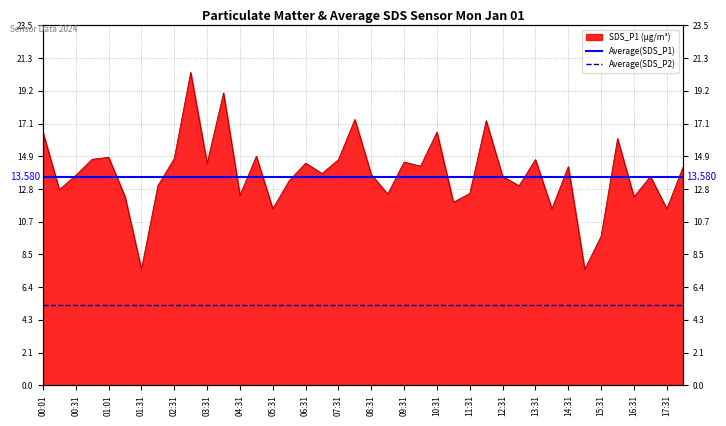

What is the average value of the Average(SDS_P1) series?

13.6